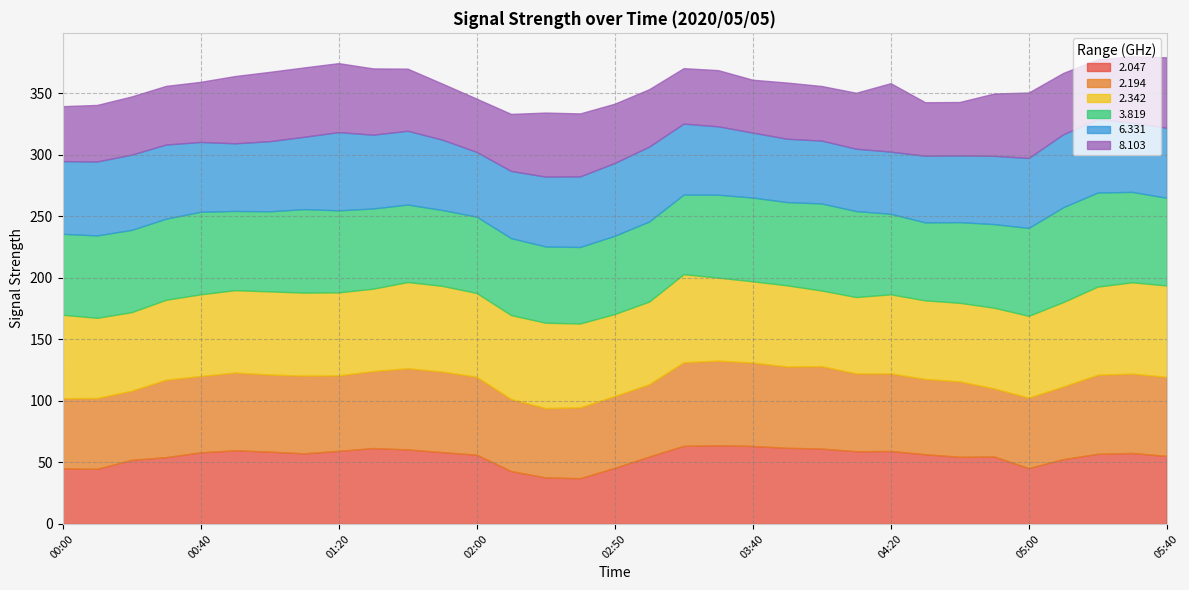

What is the difference between the highest and lowest values at 00:00?

23.2